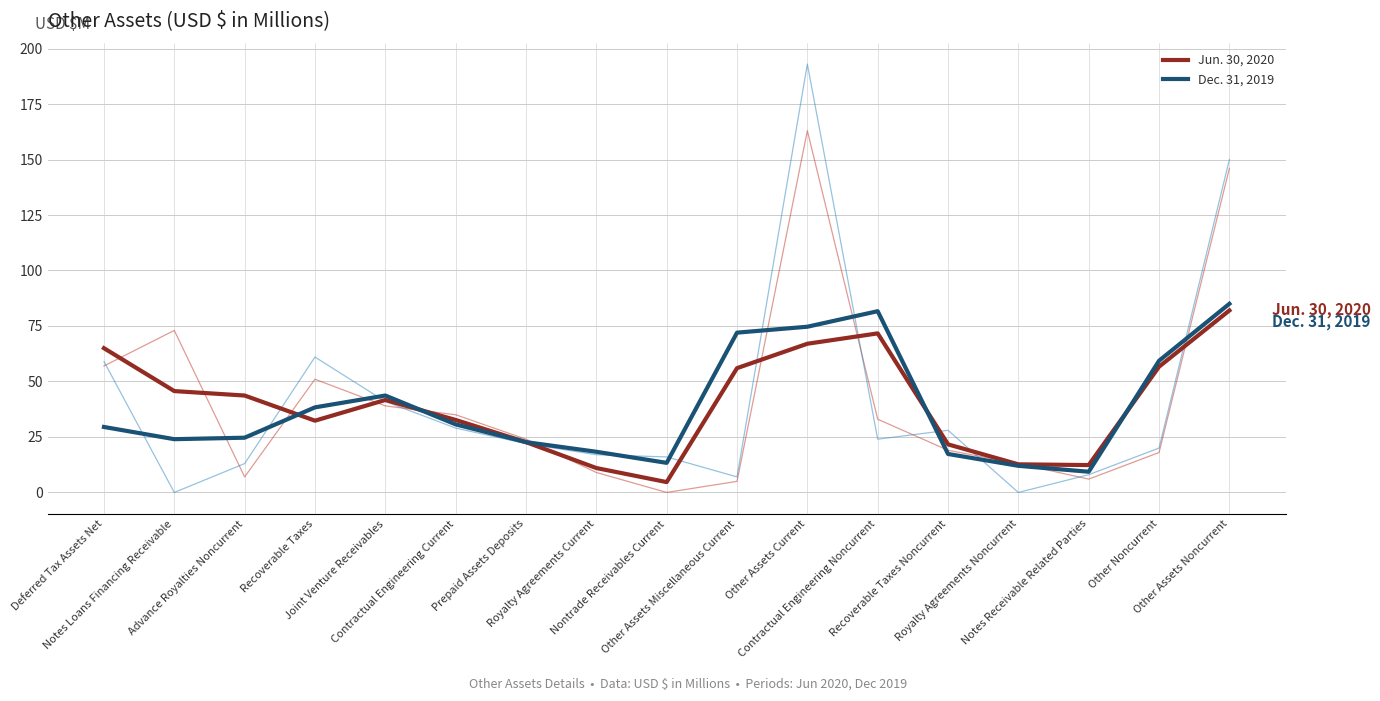

Between Notes Loans Financing Receivable and Notes Receivable Related Parties, which series saw the biggest shift?

Jun. 30, 2020